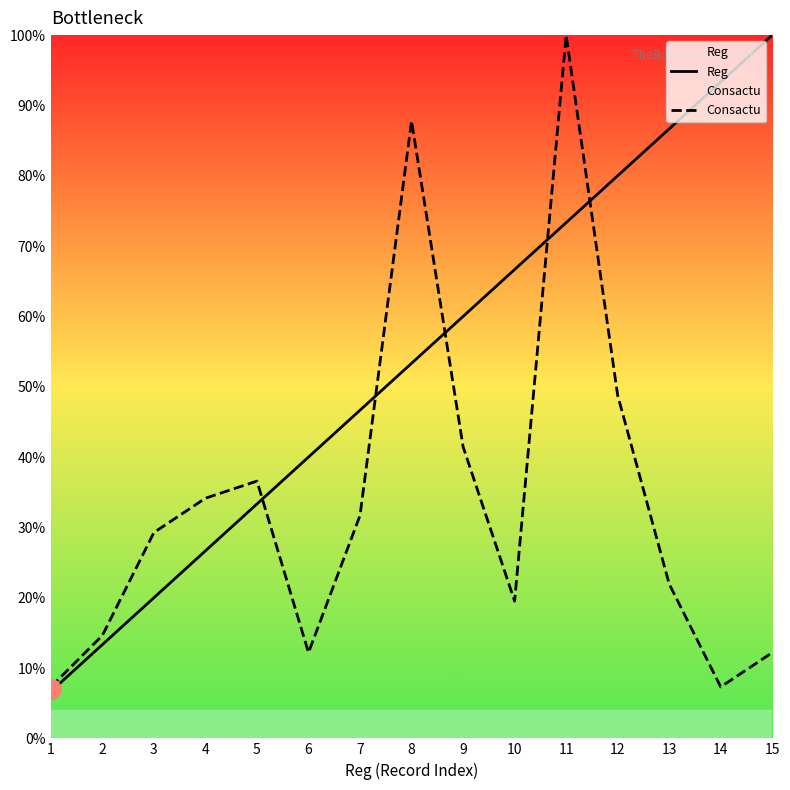

How many series are shown in this chart?

2